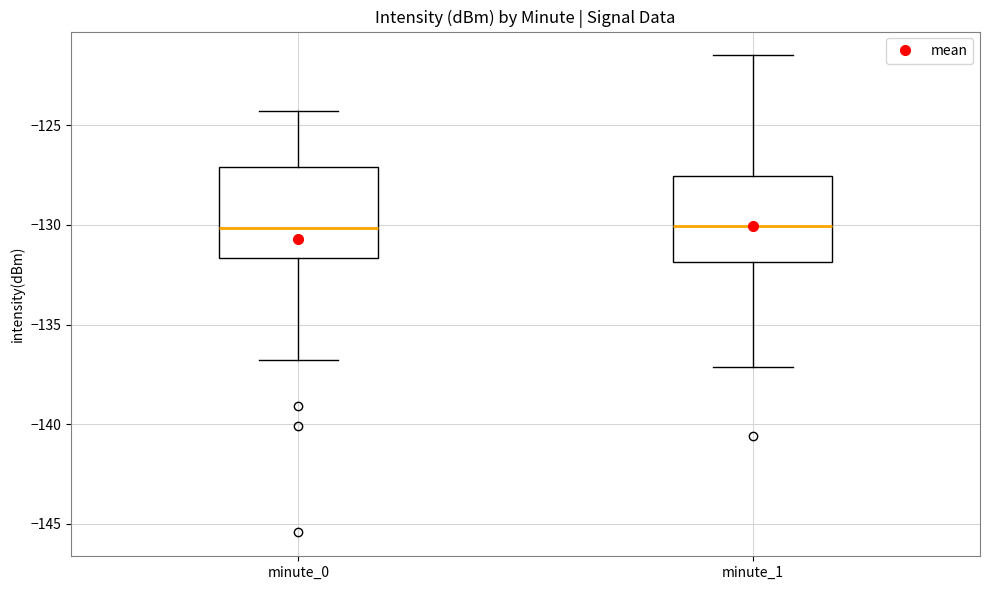

Reading left to right, read every box against the y-axis: the position of its median line, the range the box covers, and the ends of its whiskers. The values are not printed on the chart, so give them approximately, as read against the axis.

minute_0: median -130.0, box -131.5 to -127.0, whiskers -137.0 to -124.5
minute_1: median -130.0, box -132.0 to -127.5, whiskers -137.0 to -121.5